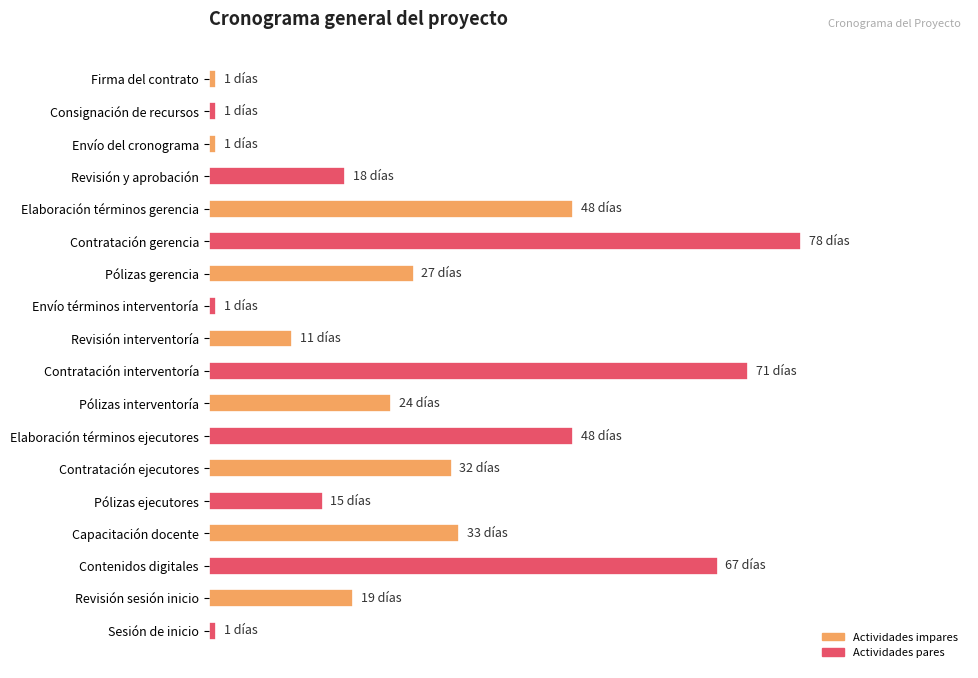

How many values are between 1 and 48?

15